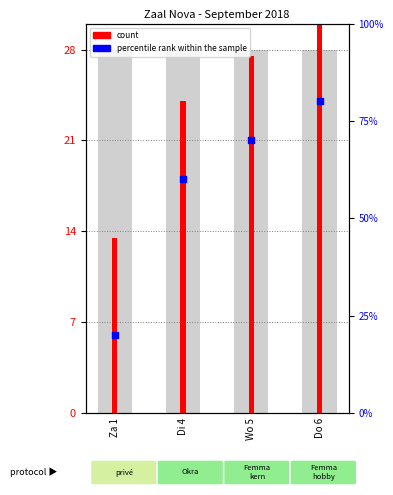

Is the value of count at Di 4 greater than the value of percentile rank within the sample at Di 4?

No